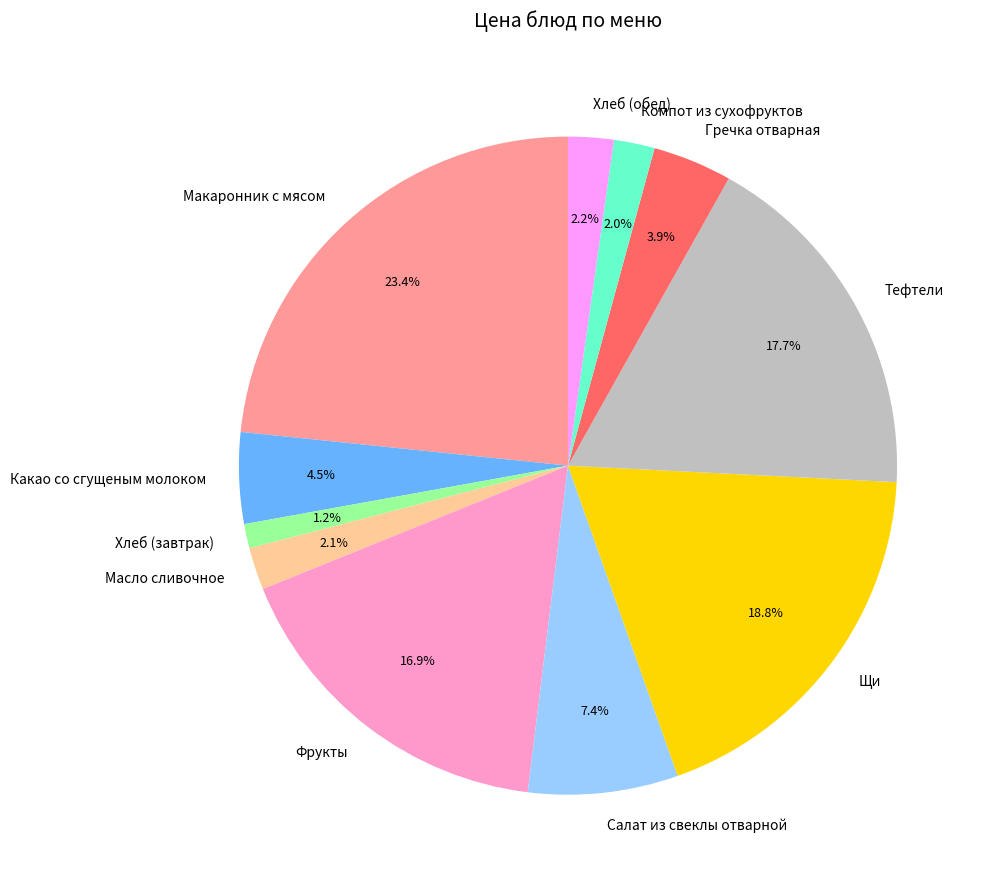

To the nearest percent, what is the combined percentage of Тефтели and Макаронник с мясом?

41%